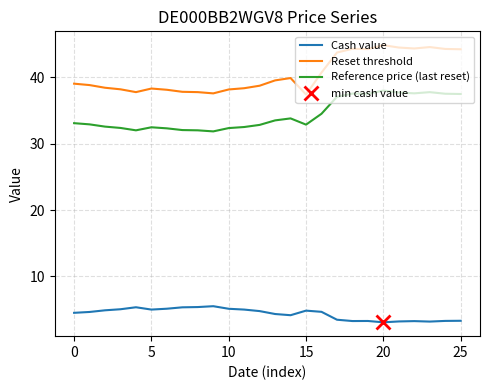

True or false: Reset threshold has a value of 39.9 at 14.

True